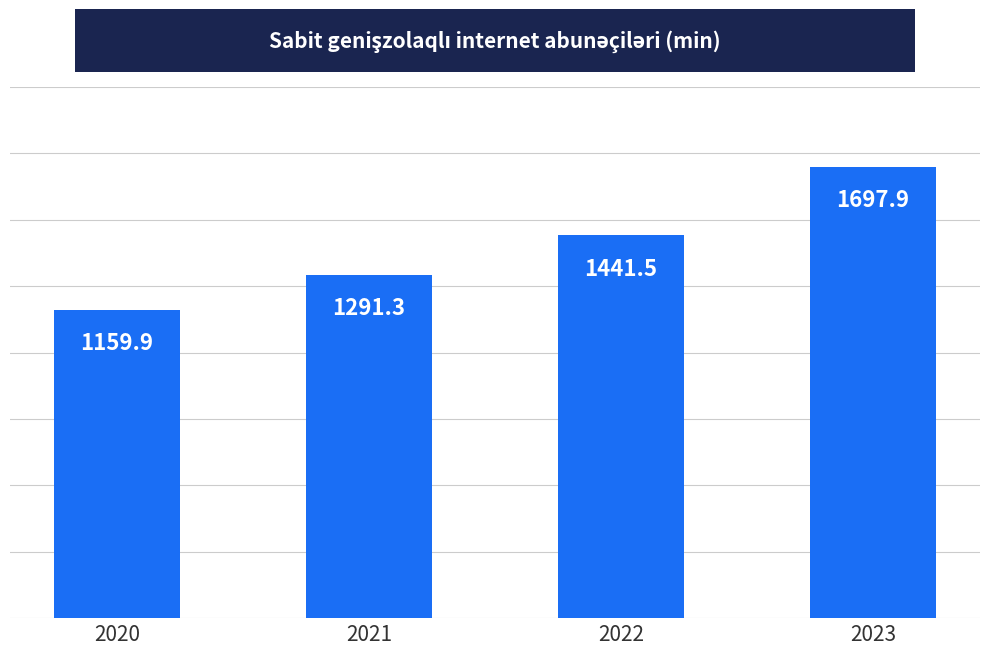

The value at 2021 is 1291.3. True or false?

True